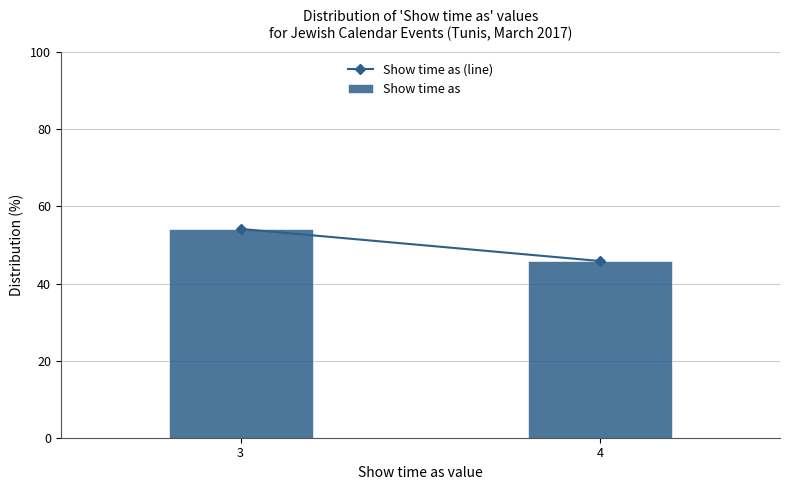

Reading left to right, list all the values displayed in this chart.

3=54.2	4=45.8